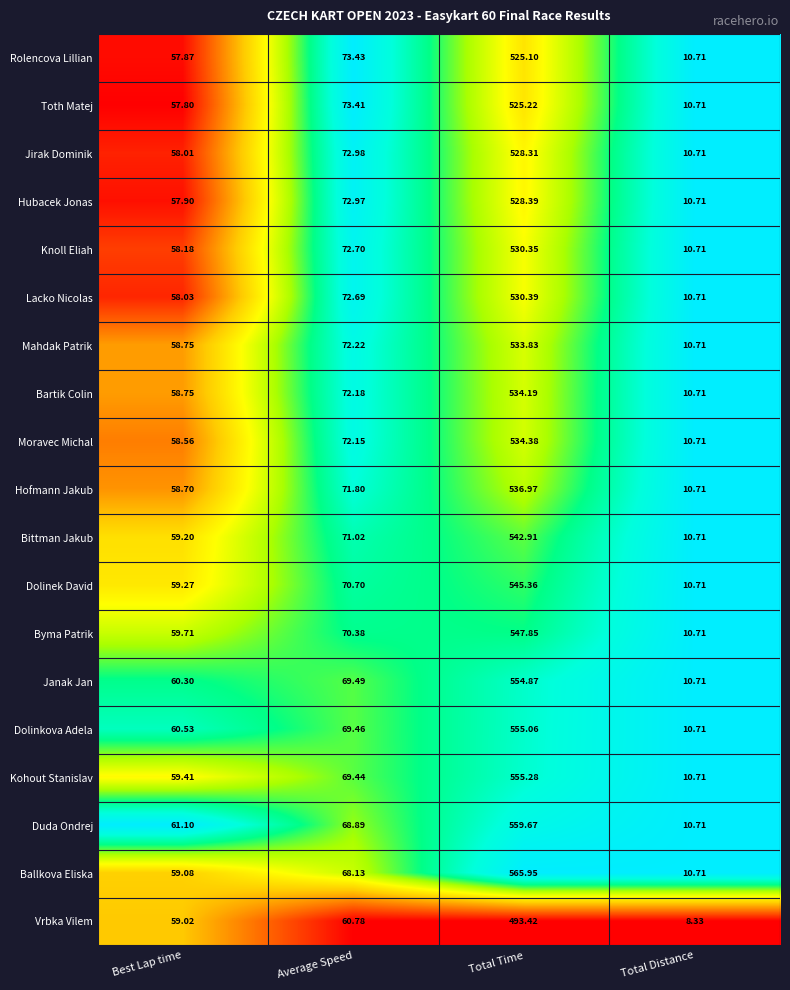

Which series has the widest spread of values?

Ballkova Eliska